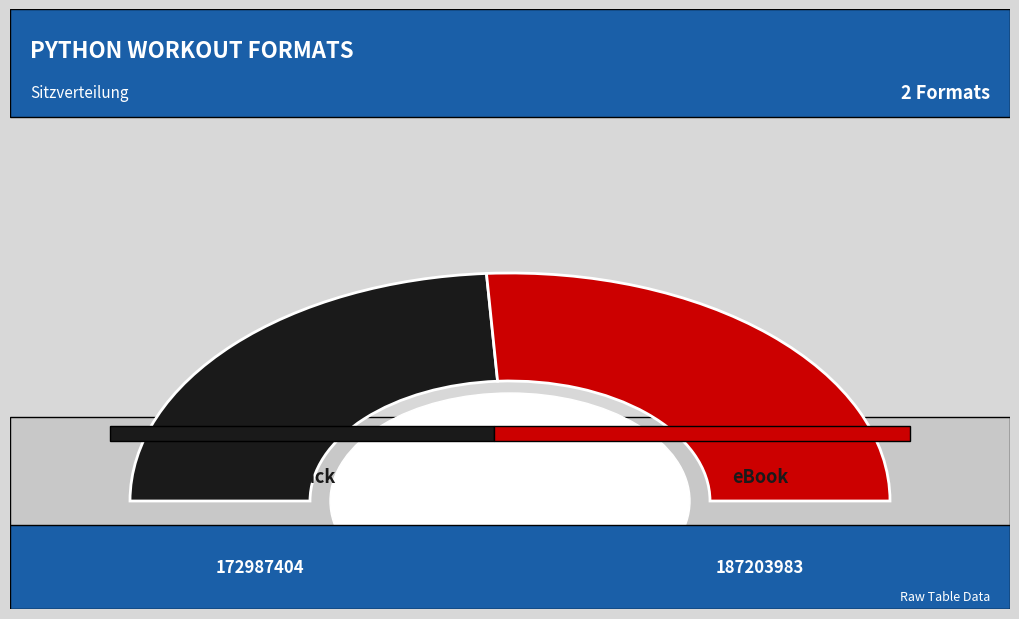

To the nearest percent, what is the combined percentage of eBook and Trade Paperback?

100%